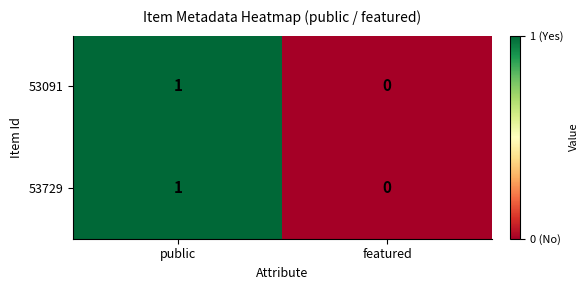

List the labels in order of 53729 value, smallest first.

featured, public